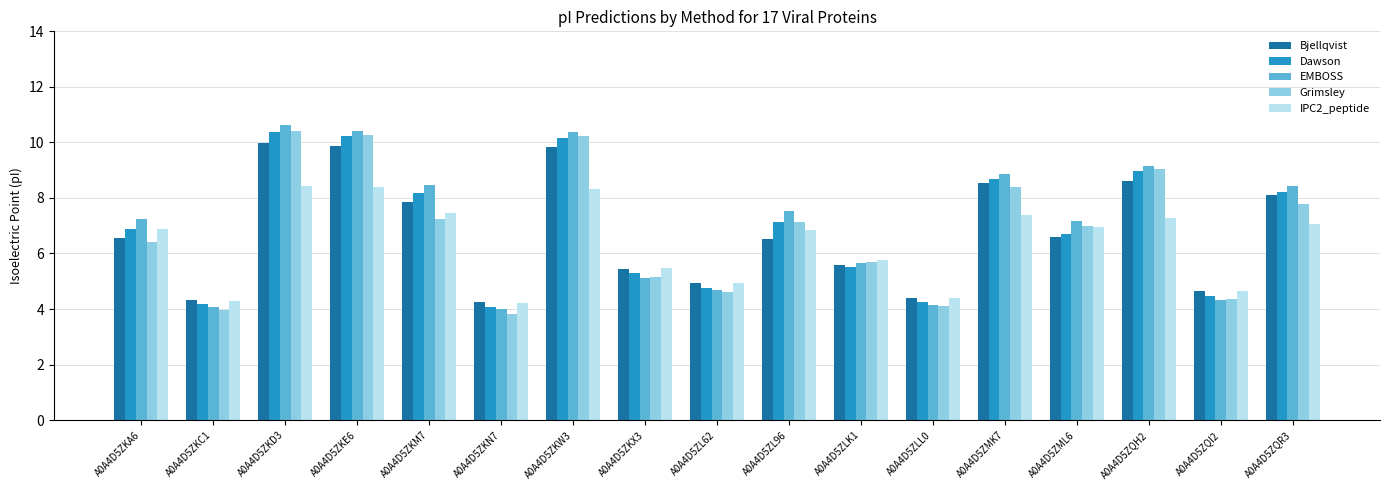

What is the label of the 15th bar from the right?

A0A4D5ZKD3